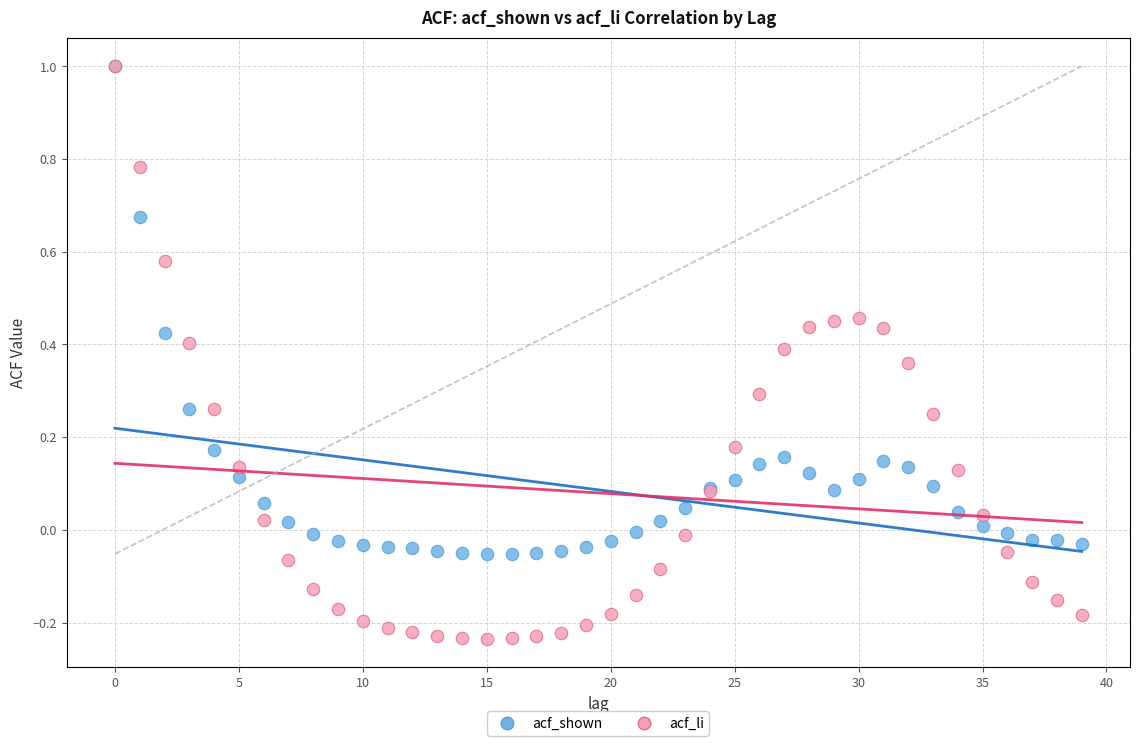

What are all the series names shown in the legend?

acf_shown, acf_li